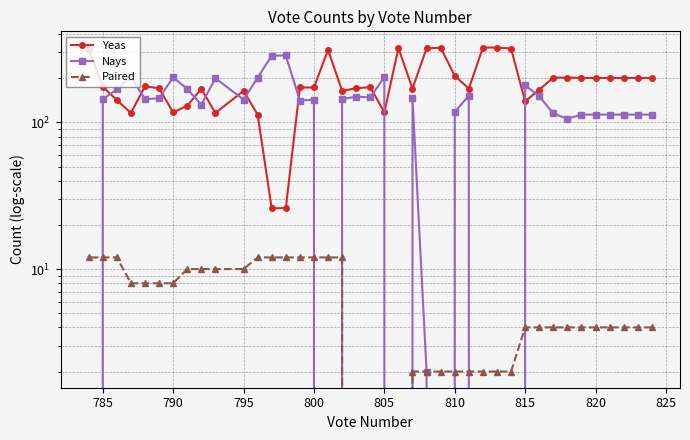

Which series has the largest total across all categories?

Yeas